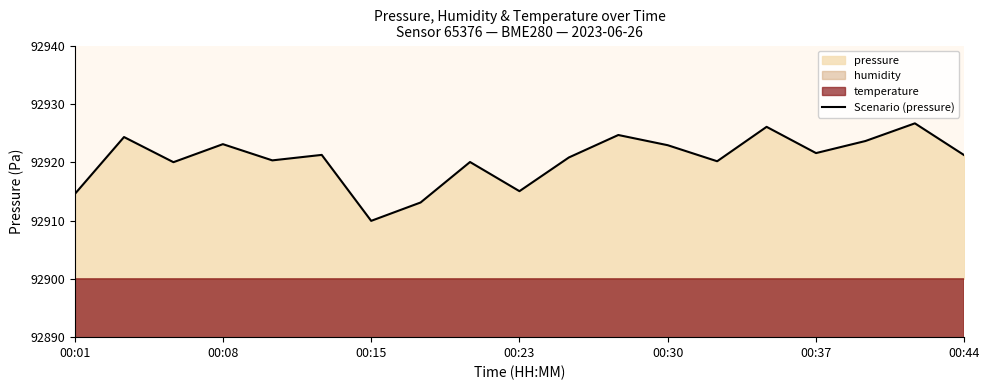

The value of Scenario (pressure) at 00:37 is 92921.6. True or false?

True